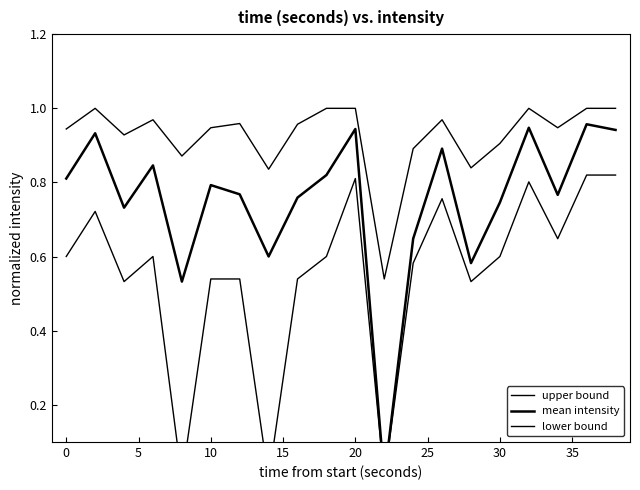

True or false: upper bound has a value of 0.9 at 5.

True